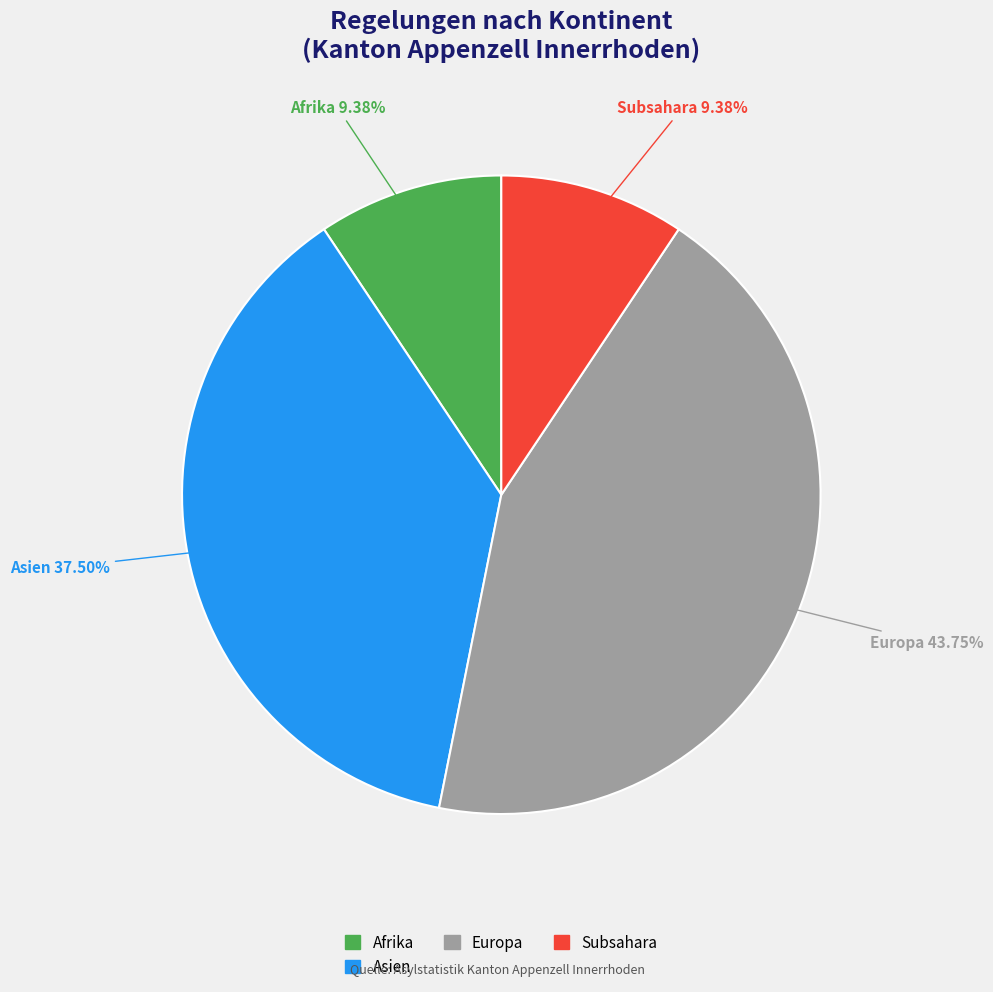

Does any single category account for the majority?

No